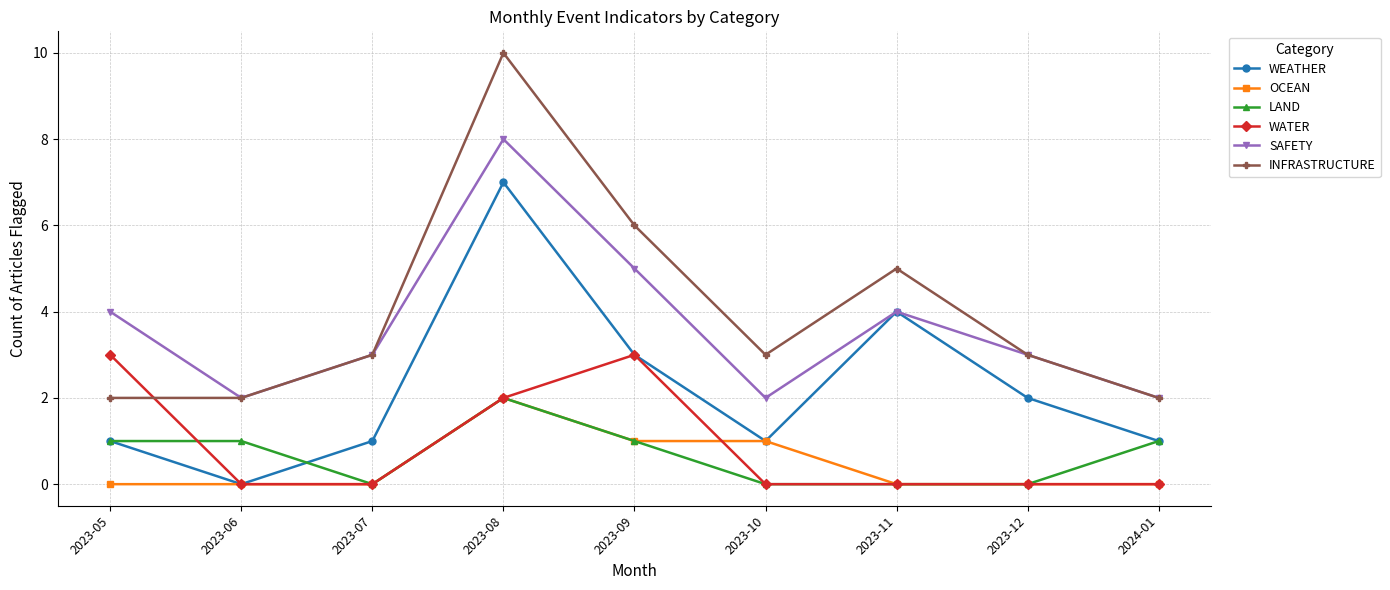

At which category does the chart reach its peak across all series?

2023-08